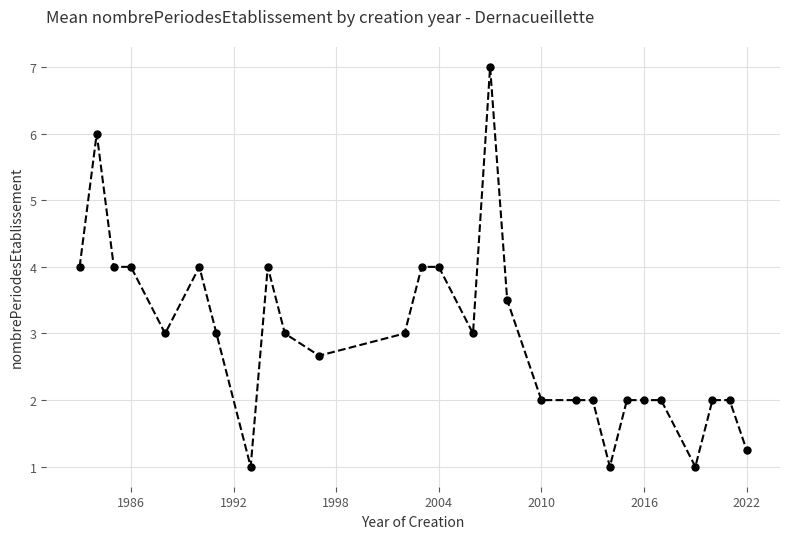

How many categories are shown in the chart?

28